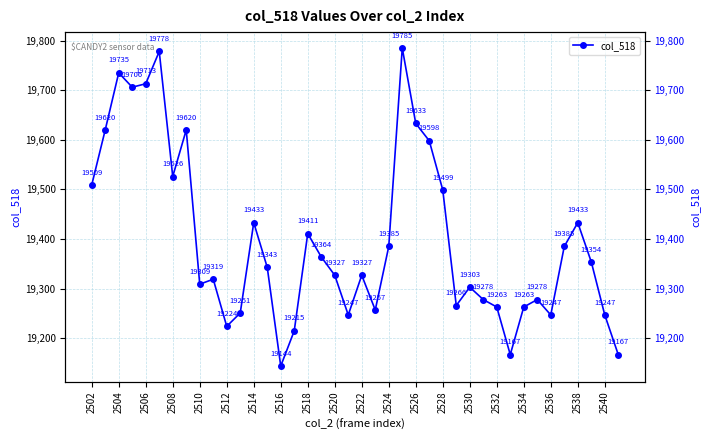

What is the sum of all values?

775929